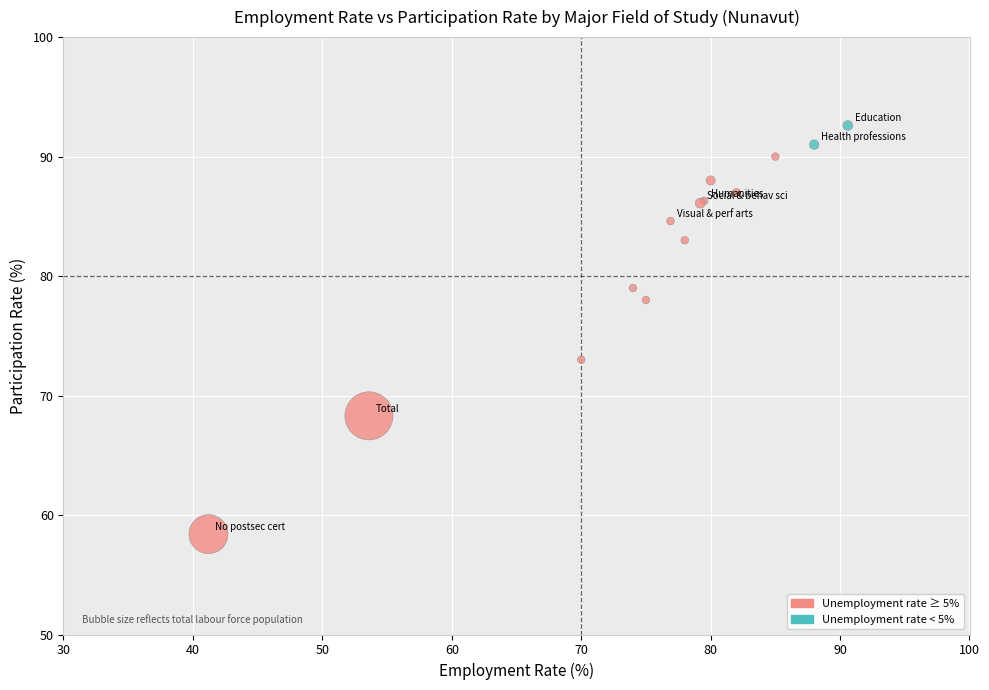

What Y value in the scatter plot is closest to 75?

73.0